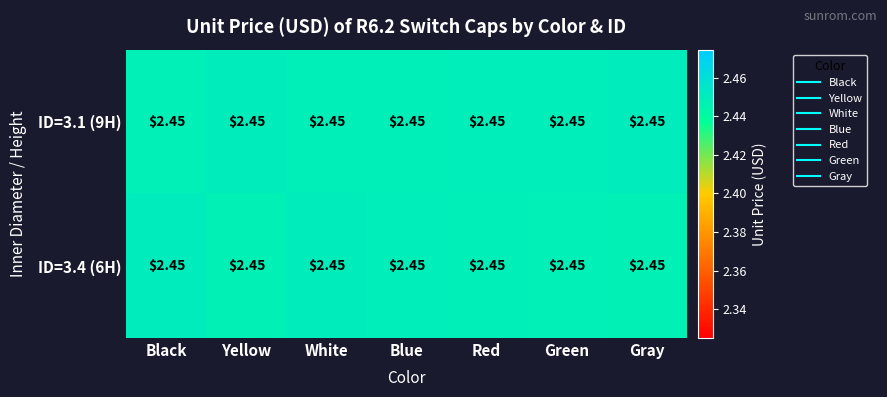

At which category is the sum across all series the highest?

Black